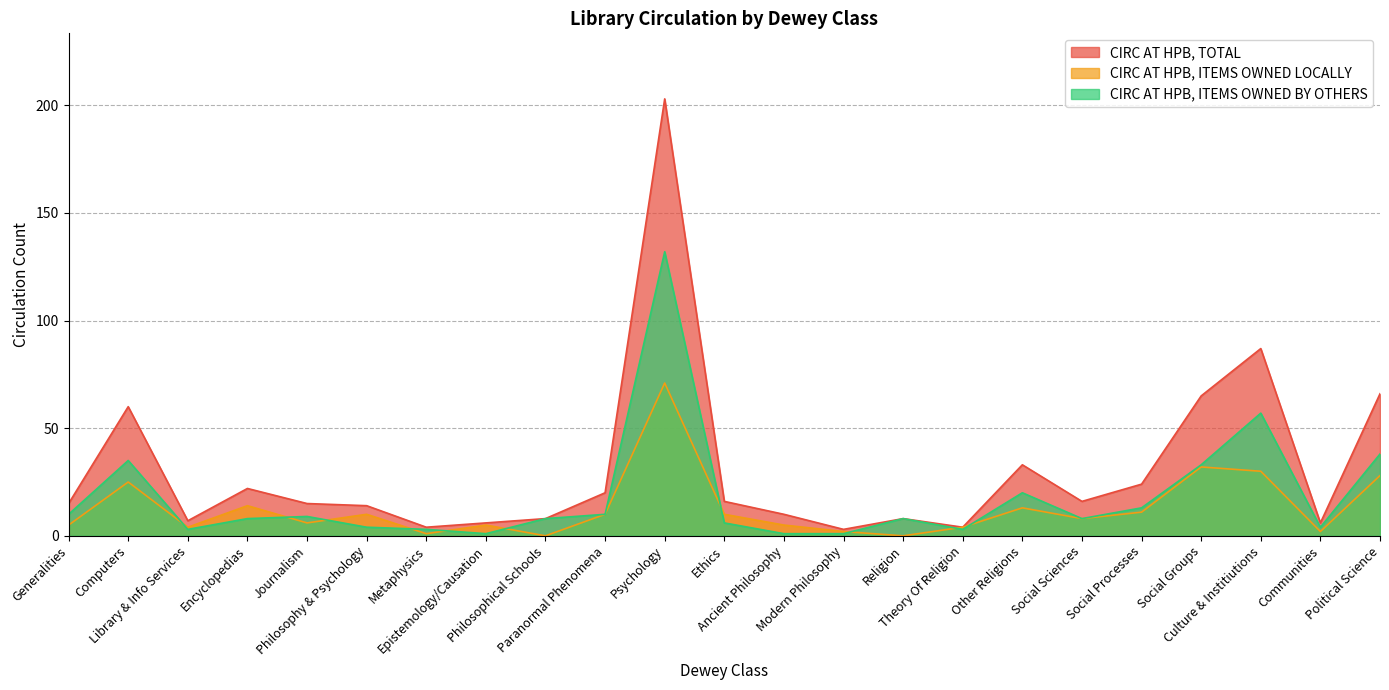

What is the difference between the maximum and minimum values in the CIRC AT HPB, ITEMS OWNED LOCALLY series?

71